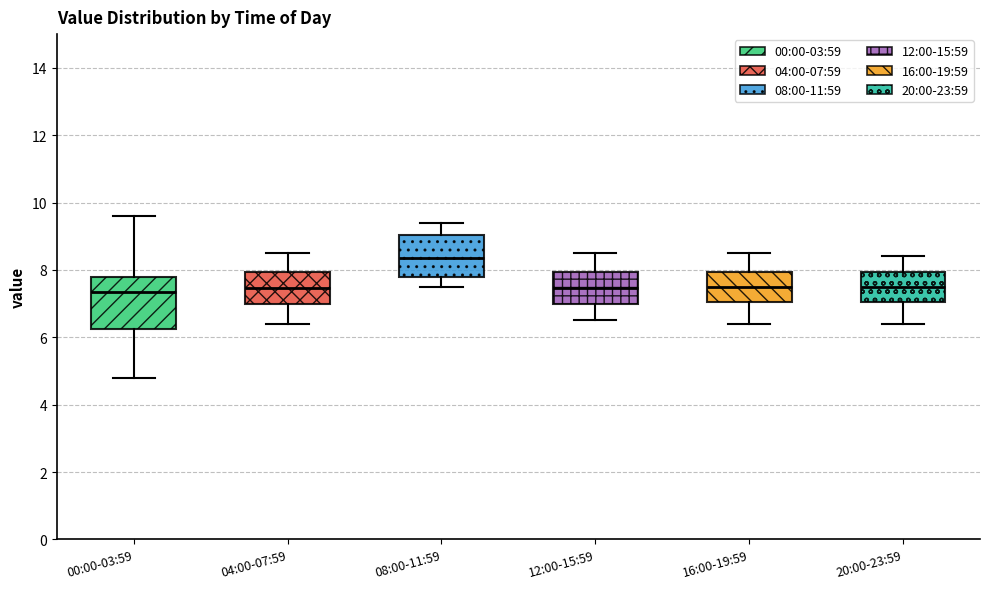

Comparing the boxes themselves (not the whiskers), which one is the tallest?

00:00-03:59